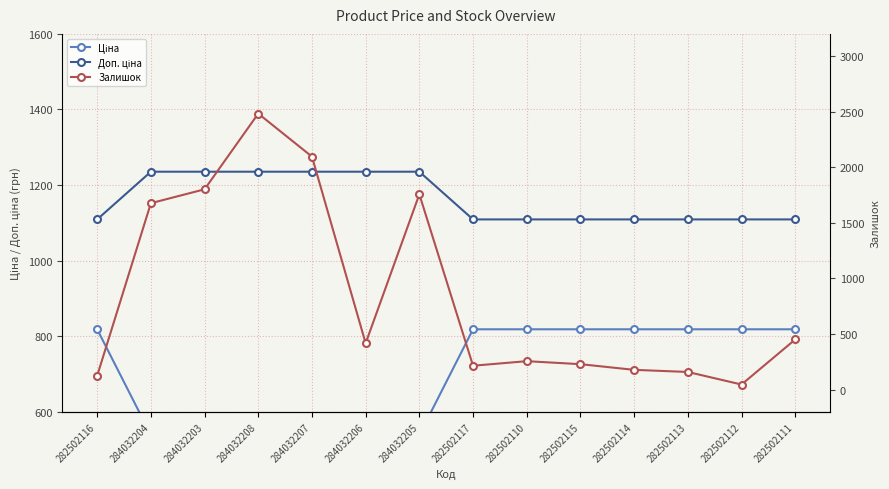

At how many categories does at least one series exceed 426?

14